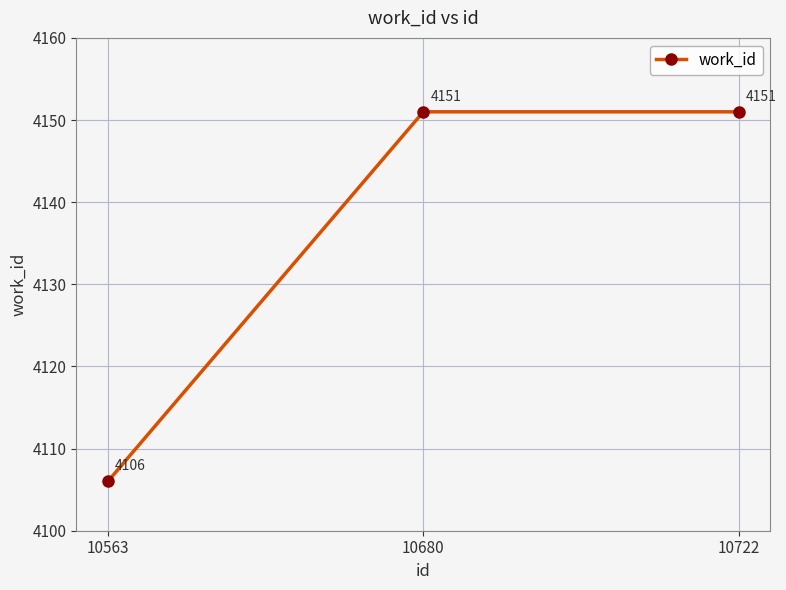

What is the value of the 2nd point from the left?

4151